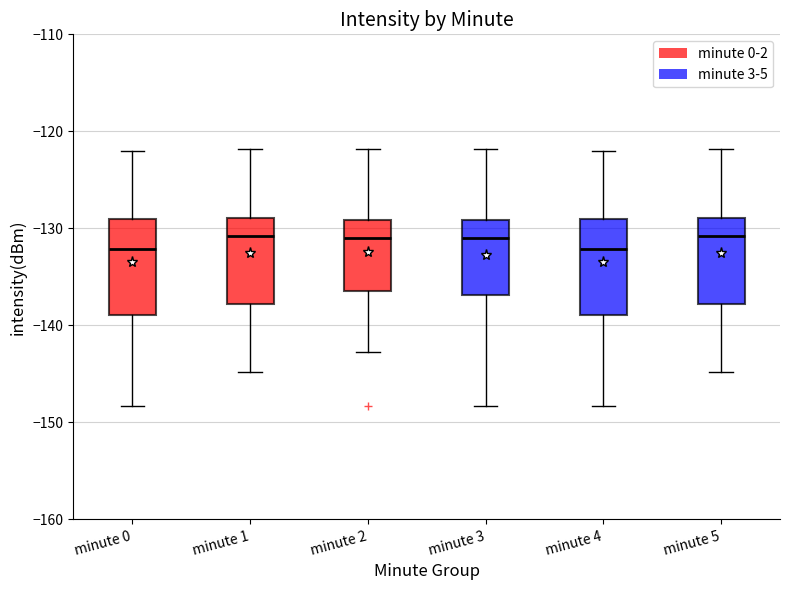

Reading left to right, read every box against the y-axis: the position of its median line, the range the box covers, and the ends of its whiskers. The values are not printed on the chart, so give them approximately, as read against the axis.

minute 0: median -132, box -139 to -129, whiskers -148 to -122
minute 1: median -131, box -138 to -129, whiskers -145 to -122
minute 2: median -131, box -136 to -129, whiskers -143 to -122
minute 3: median -131, box -137 to -129, whiskers -148 to -122
minute 4: median -132, box -139 to -129, whiskers -148 to -122
minute 5: median -131, box -138 to -129, whiskers -145 to -122